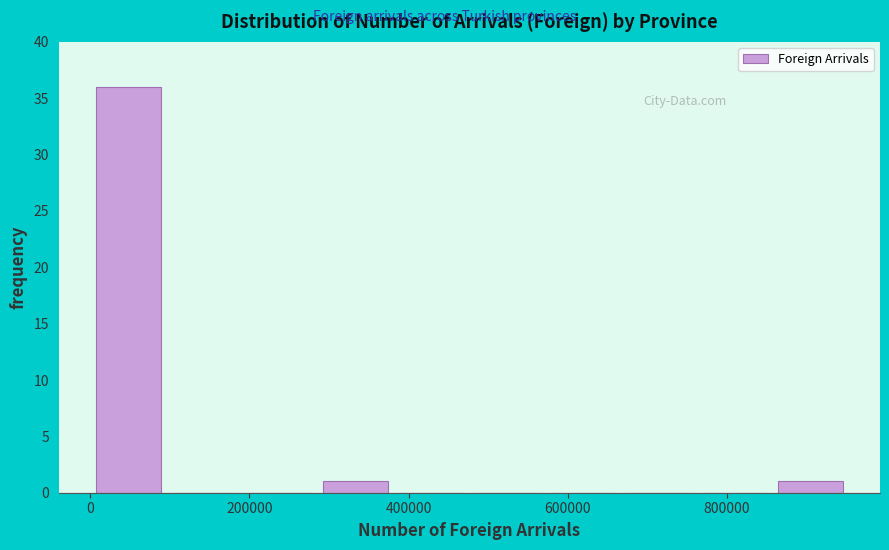

Reading left to right, transcribe this chart: for each bar, give the range it covers on the x-axis and its height. Neither the bar edges nor the heights are printed on the chart, so give them approximately, as read against the axes.

0 to 100000: 36
100000 to 200000: 0
200000 to 280000: 0
280000 to 380000: 1
380000 to 480000: 0
480000 to 580000: 0
580000 to 660000: 0
660000 to 760000: 0
760000 to 860000: 0
860000 to 960000: 1